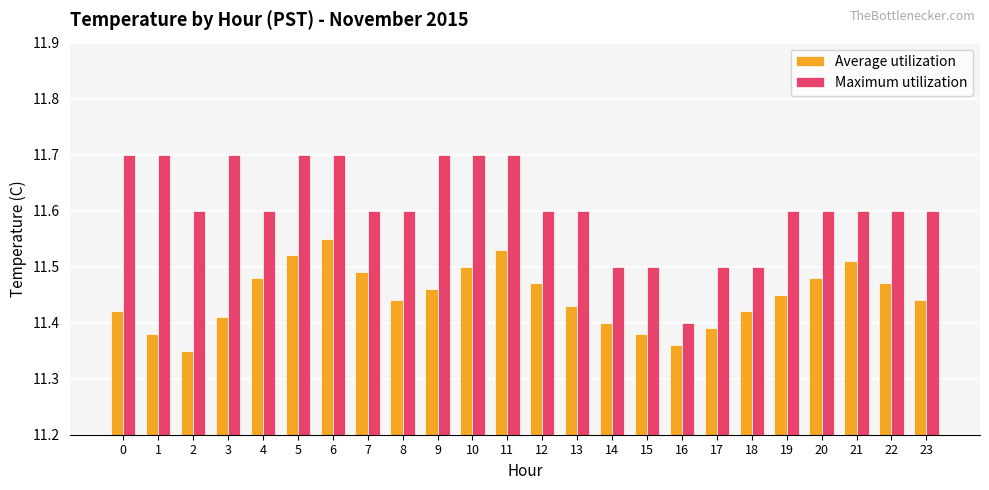

What is the sum of the Average utilization values at 20 and 9?

22.9